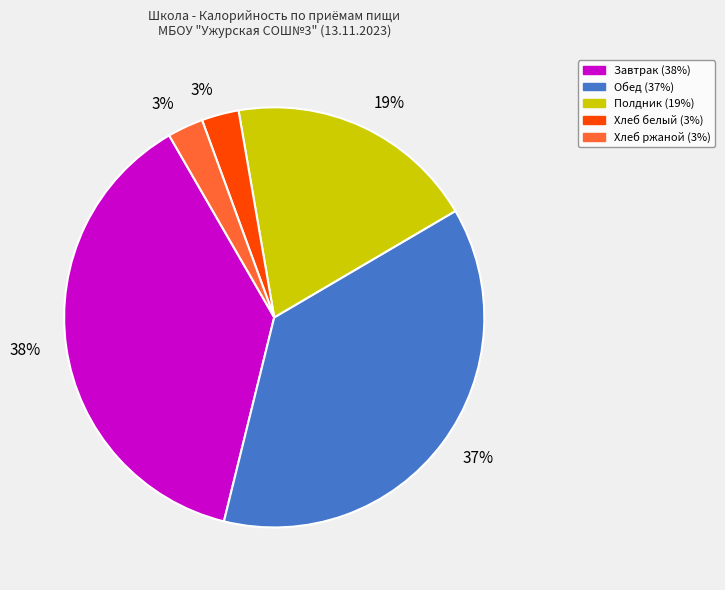

Does any single category account for the majority?

No